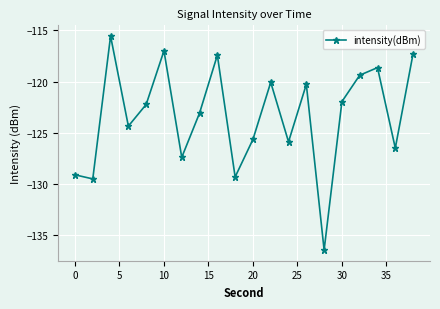

True or false: there are more than 2 points higher than both neighbors.

True